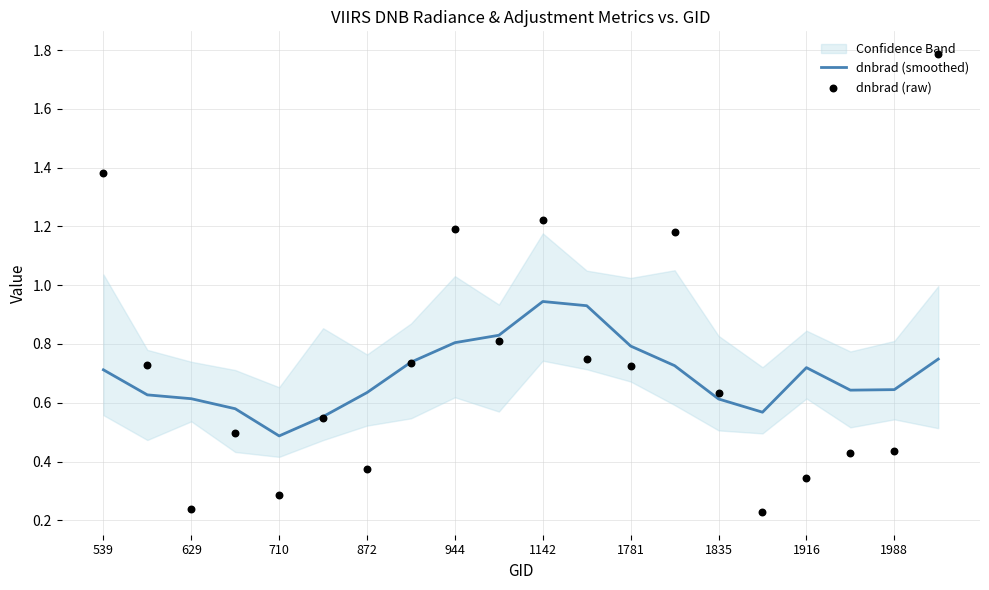

At how many categories does at least one series exceed 0?

20